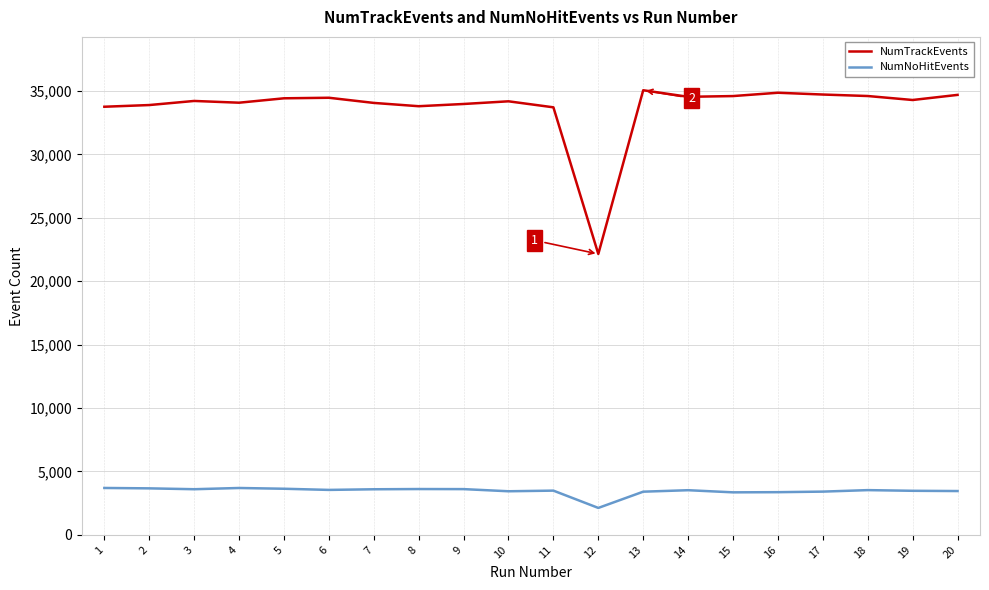

Rank the series at 12 from highest to lowest value.

NumTrackEvents, NumNoHitEvents